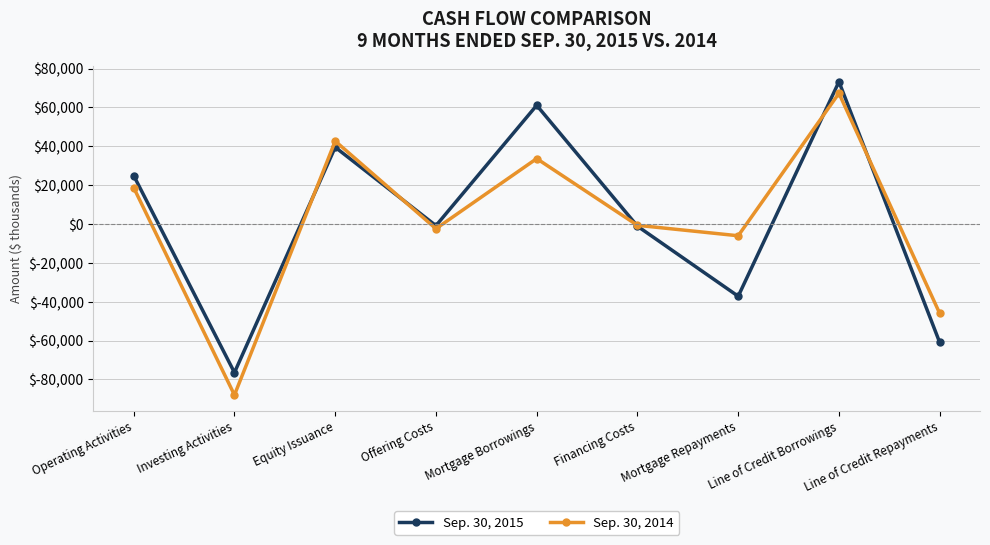

How many distinct data groups are displayed?

2